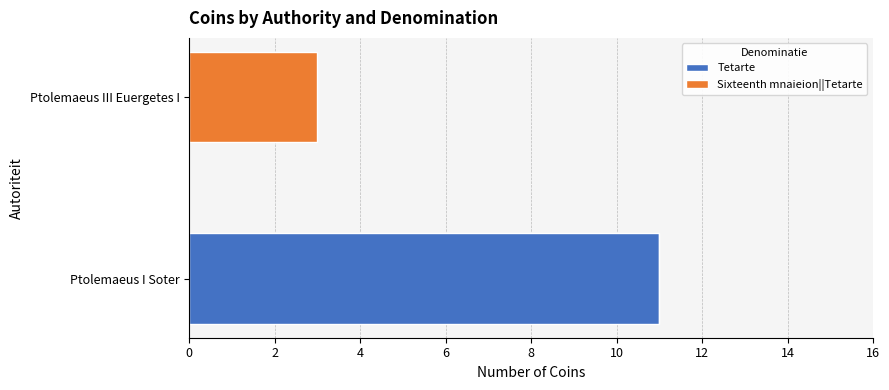

At which label does Tetarte reach its peak?

Ptolemaeus I Soter